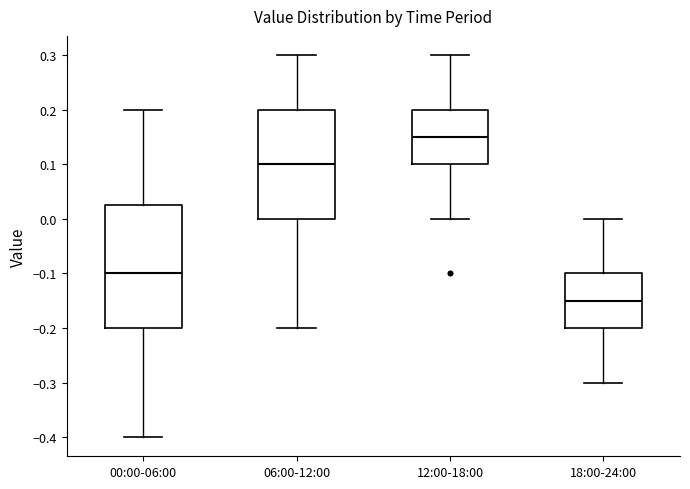

Comparing the boxes themselves (not the whiskers), which one is the tallest?

00:00-06:00